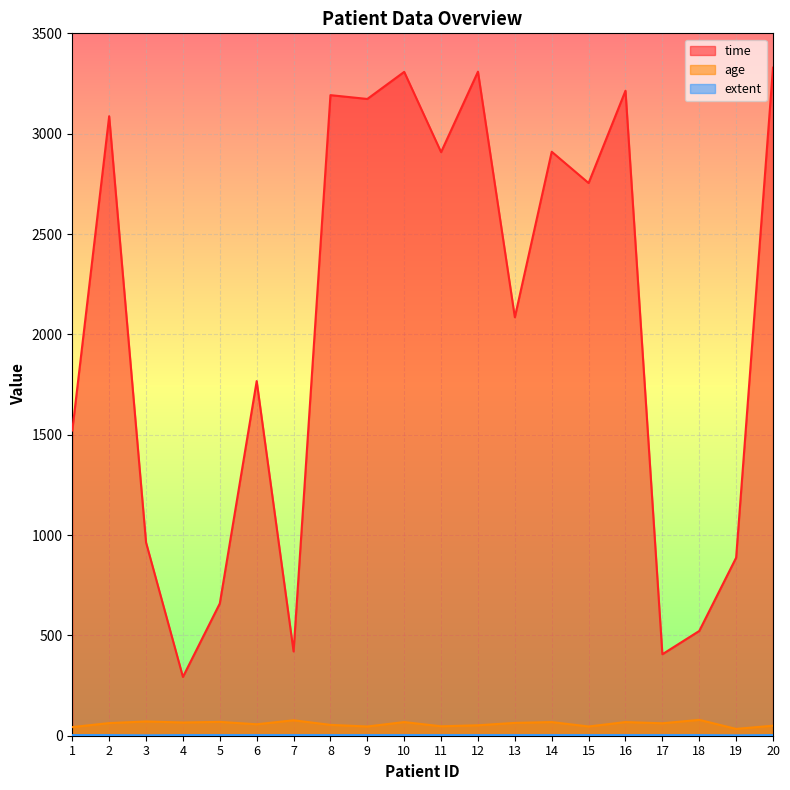

True or false: extent has more than 1 interior local peaks.

False